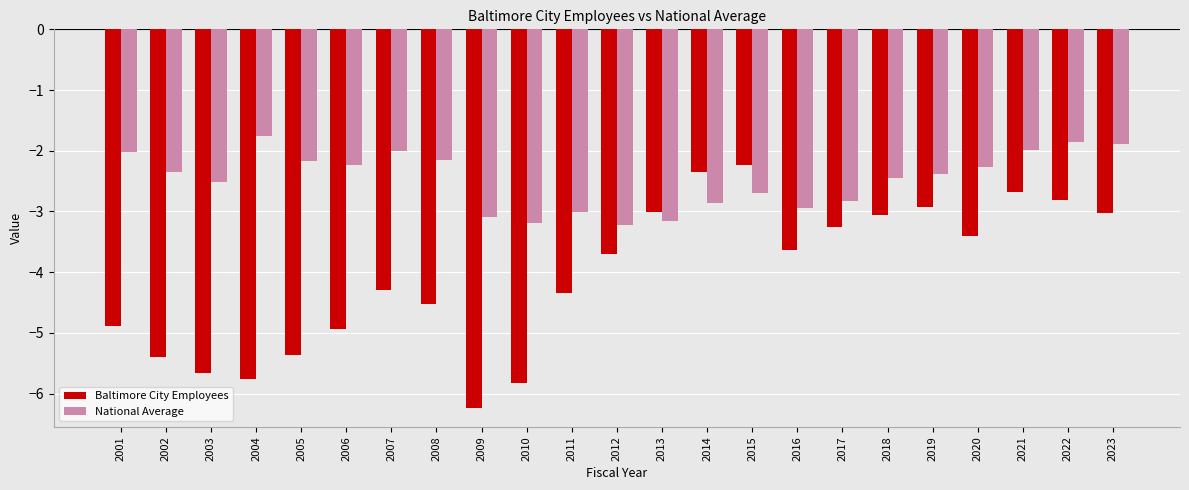

Which series has the largest total across all categories?

National Average